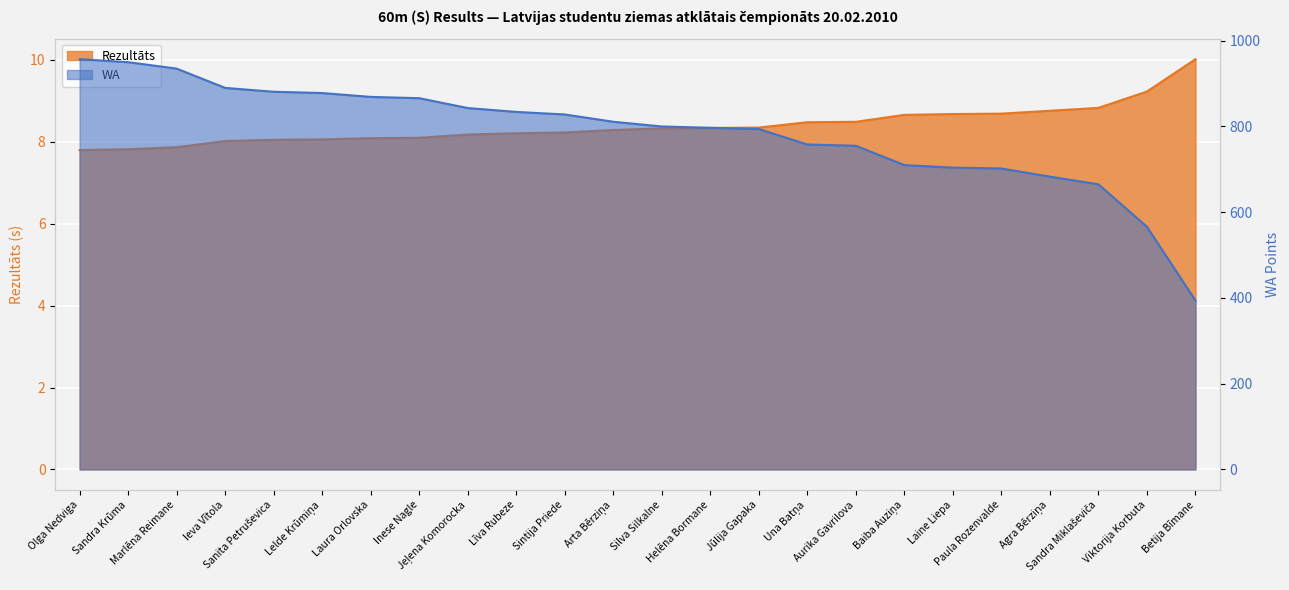

Reading left to right, transcribe all the data shown in this chart.

Rezultāts: Olga Nedviga=7.8	Sandra Krūma=7.8	Marlēna Reimane=7.9	Ieva Vītola=8.0	Sanita Petruševica=8.1	Lelde Krūmiņa=8.1	Laura Orlovska=8.1	Inese Nagle=8.1	Jeļena Komorocka=8.2	Līva Rubeze=8.2	Sintija Priede=8.2	Arta Bērziņa=8.3	Silva Silkalne=8.3	Helēna Bormane=8.3	Jūlija Gapaka=8.3	Una Batņa=8.5	Aurika Gavrilova=8.5	Baiba Auziņa=8.7	Laine Liepa=8.7	Paula Rozenvalde=8.7	Agra Bērziņa=8.8	Sandra Miklaševiča=8.8	Viktorija Korbuta=9.2	Betija Bīmane=10.0
WA: Olga Nedviga=957.0	Sandra Krūma=950.0	Marlēna Reimane=935.0	Ieva Vītola=890.0	Sanita Petruševica=881.0	Lelde Krūmiņa=878.0	Laura Orlovska=869.0	Inese Nagle=866.0	Jeļena Komorocka=843.0	Līva Rubeze=834.0	Sintija Priede=828.0	Arta Bērziņa=811.0	Silva Silkalne=800.0	Helēna Bormane=797.0	Jūlija Gapaka=794.0	Una Batņa=758.0	Aurika Gavrilova=755.0	Baiba Auziņa=710.0	Laine Liepa=704.0	Paula Rozenvalde=702.0	Agra Bērziņa=683.0	Sandra Miklaševiča=665.0	Viktorija Korbuta=566.0	Betija Bīmane=394.0